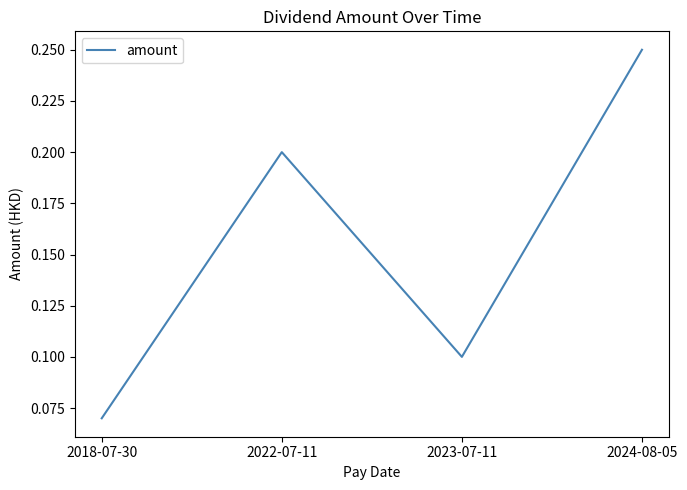

Which category has the lowest value across all series?

2018-07-30